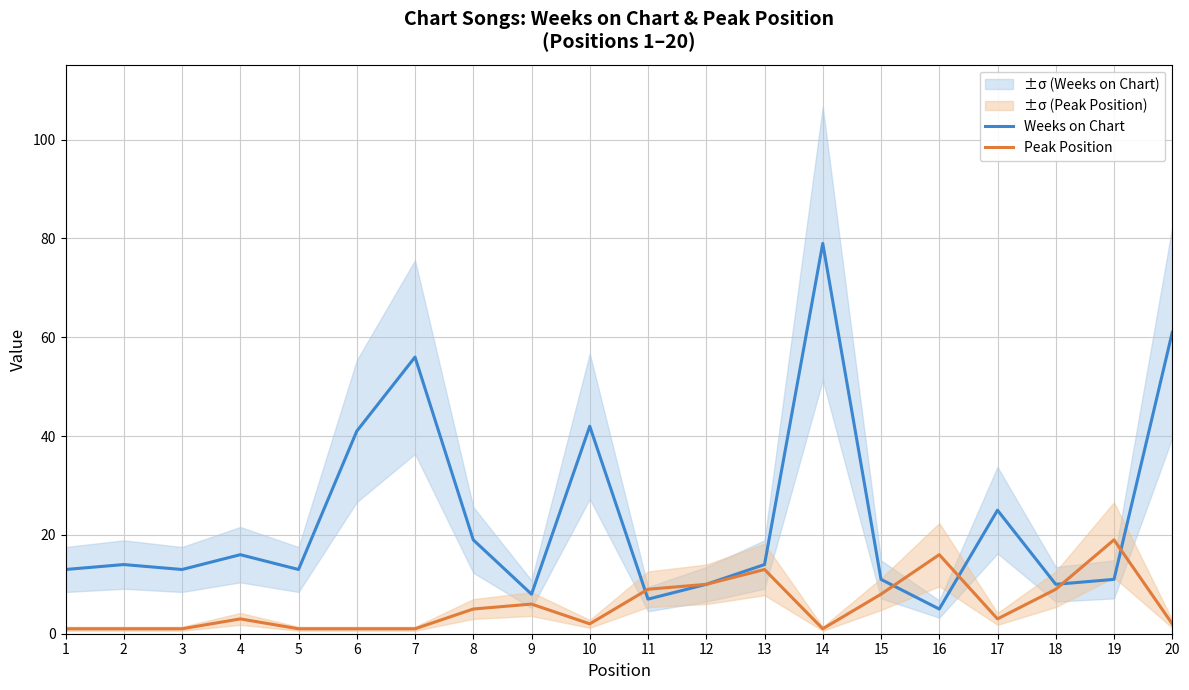

Is the value of Peak Position at 5 greater than the value of Weeks on Chart at 11?

No